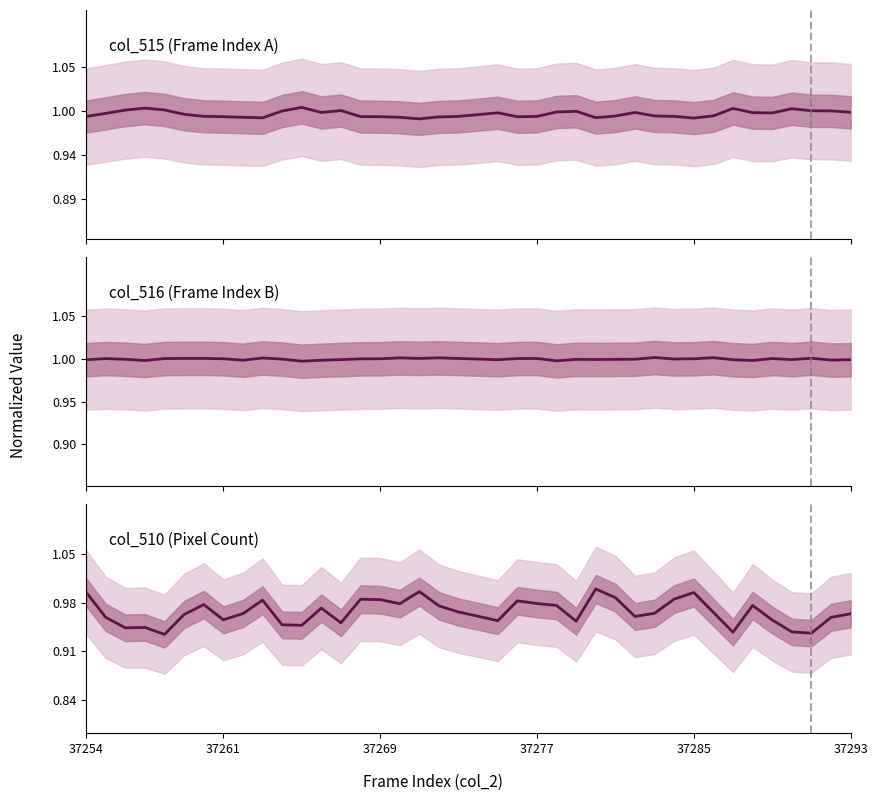

Rank the series by their maximum value, from highest to lowest.

col_515 (Frame Index A), col_516 (Frame Index B), col_510 (Pixel Count)